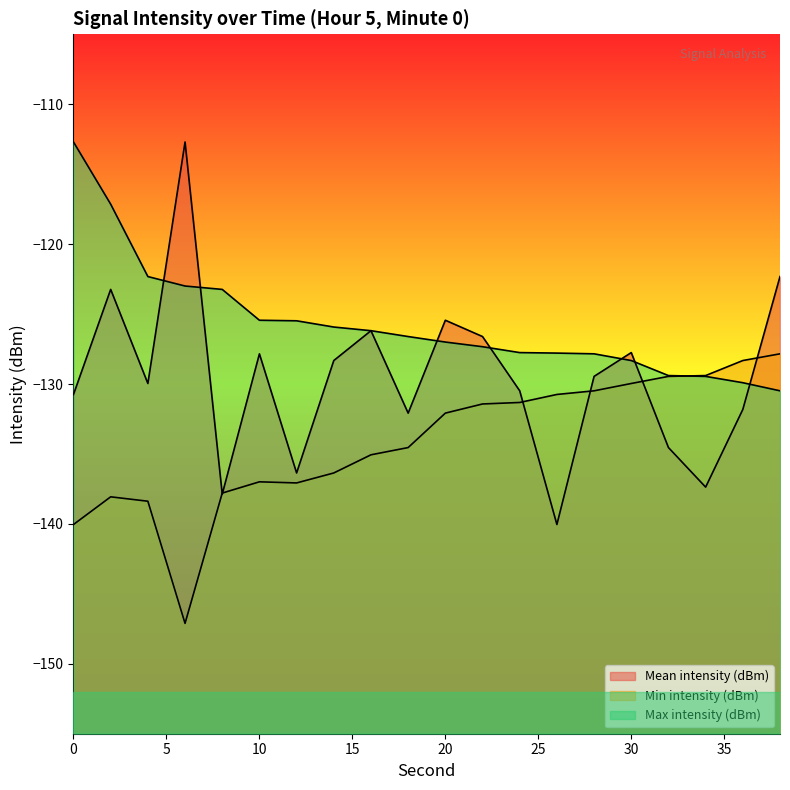

The Max intensity (dBm) series shows -40.1 at 28. True or false?

False